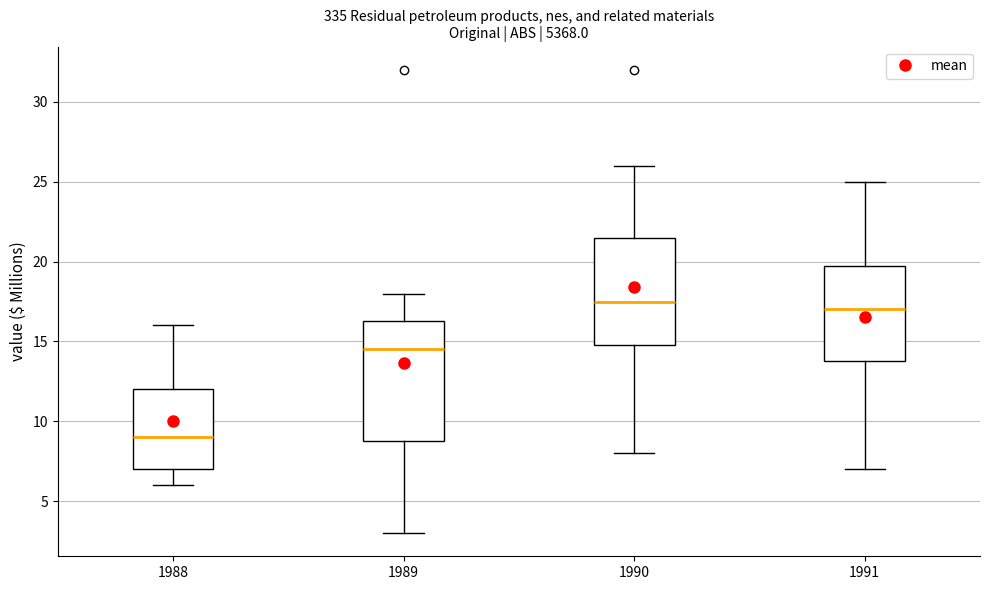

Reading left to right, read every box against the y-axis: the position of its median line, the range the box covers, and the ends of its whiskers. The values are not printed on the chart, so give them approximately, as read against the axis.

1988: median 9.0, box 7.0 to 12.0, whiskers 6.0 to 16.0
1989: median 14.5, box 9.0 to 16.5, whiskers 3.0 to 18.0
1990: median 17.5, box 15.0 to 21.5, whiskers 8.0 to 26.0
1991: median 17.0, box 14.0 to 20.0, whiskers 7.0 to 25.0